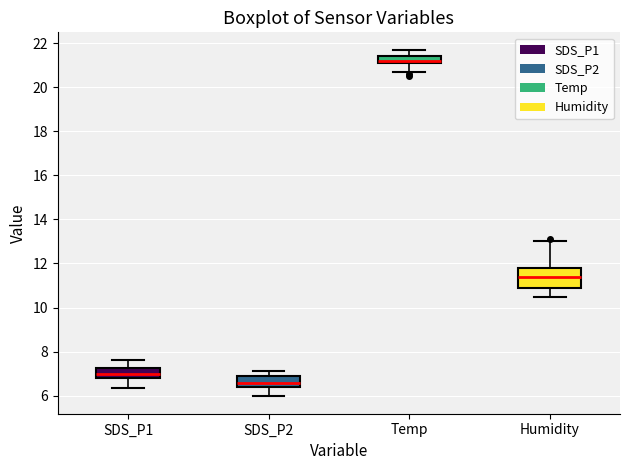

Reading left to right, transcribe this box plot: for each box, give where its median line is, the range the box spans, and where its two whiskers end, as read against the y-axis. The values are not printed on the chart, so give them approximately, as read against the axis.

SDS_P1: median 7.0, box 6.8 to 7.2, whiskers 6.4 to 7.6
SDS_P2: median 6.6, box 6.4 to 7.0, whiskers 6.0 to 7.2
Temp: median 21.2 (just above the box's lower edge), box 21.2 to 21.4, whiskers 20.8 to 21.8
Humidity: median 11.4, box 11.0 to 11.8, whiskers 10.6 to 13.0